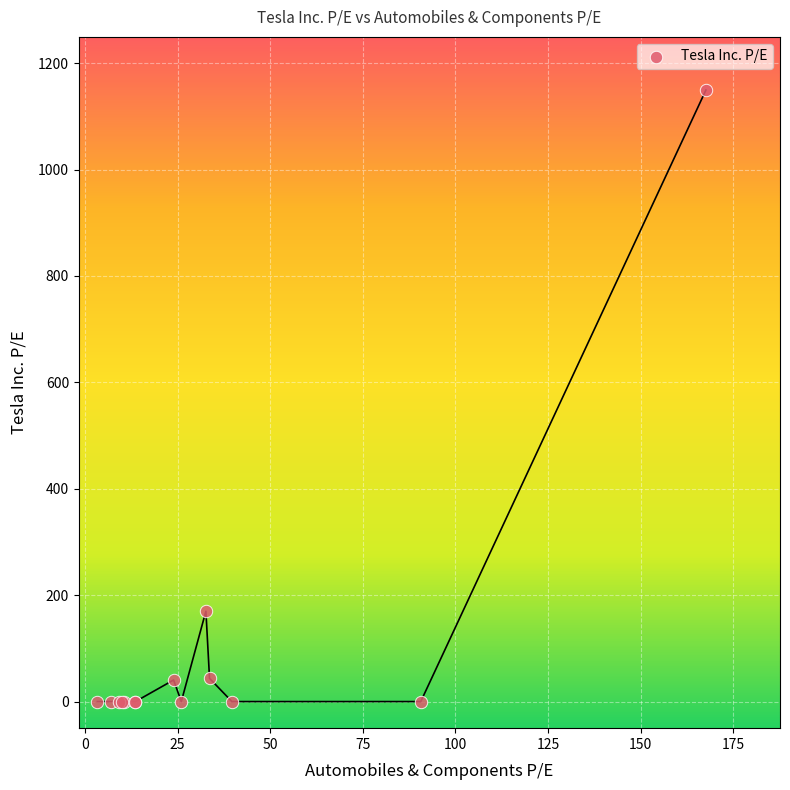

What Y value in the scatter plot is closest to 574?

169.9